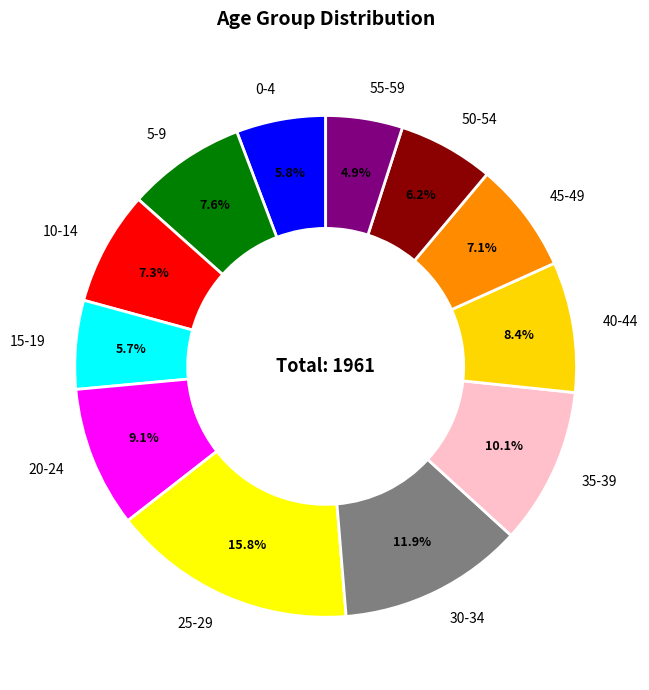

What is the largest slice in the pie chart?

25-29